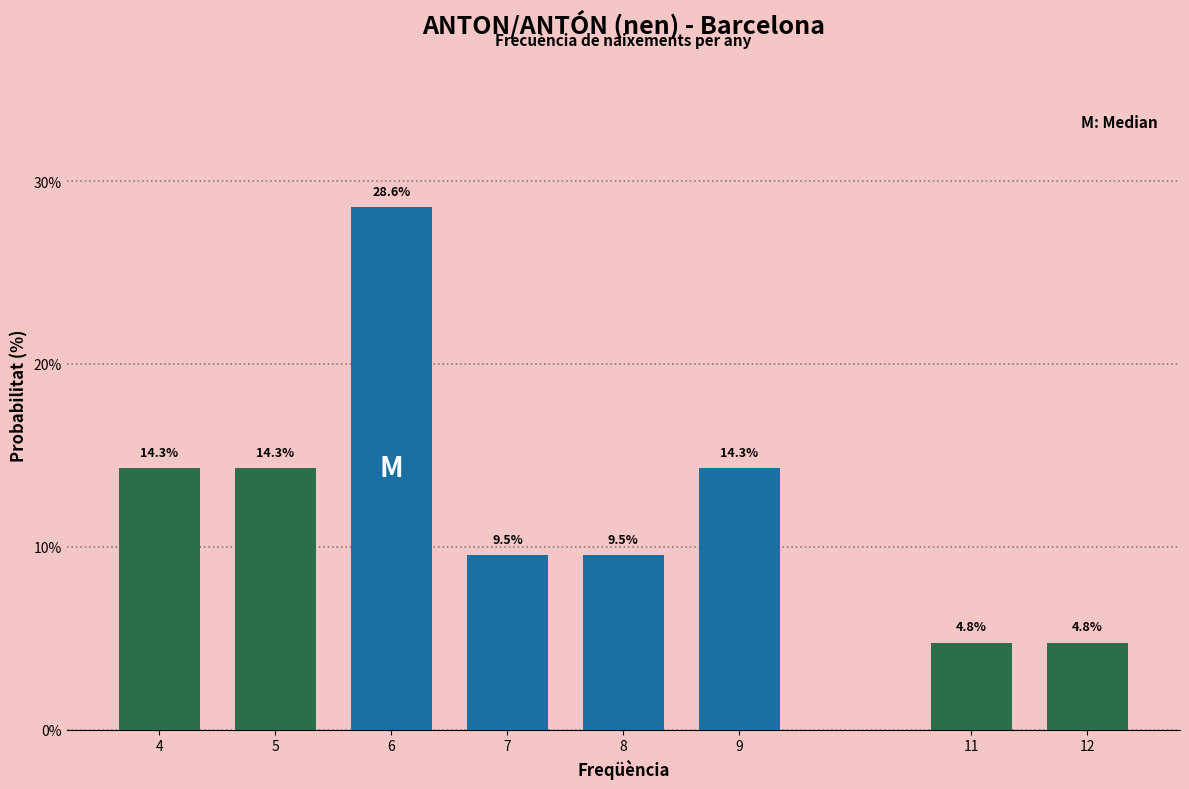

Reading right to left, list all the values displayed in this chart.

12=4.8	11=4.8	9=14.3	8=9.5	7=9.5	6=28.6	5=14.3	4=14.3